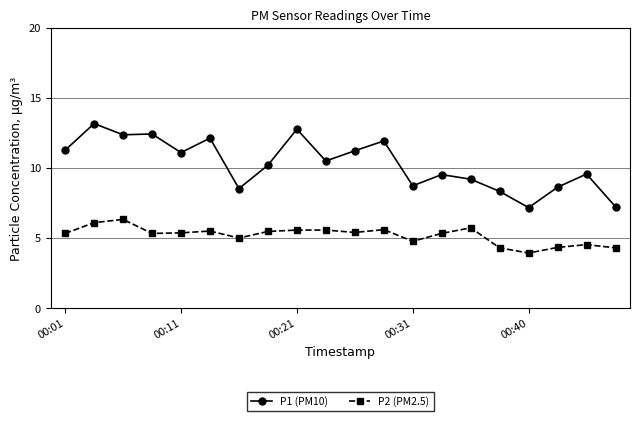

What are all the series names shown in the legend?

P1 (PM10), P2 (PM2.5)